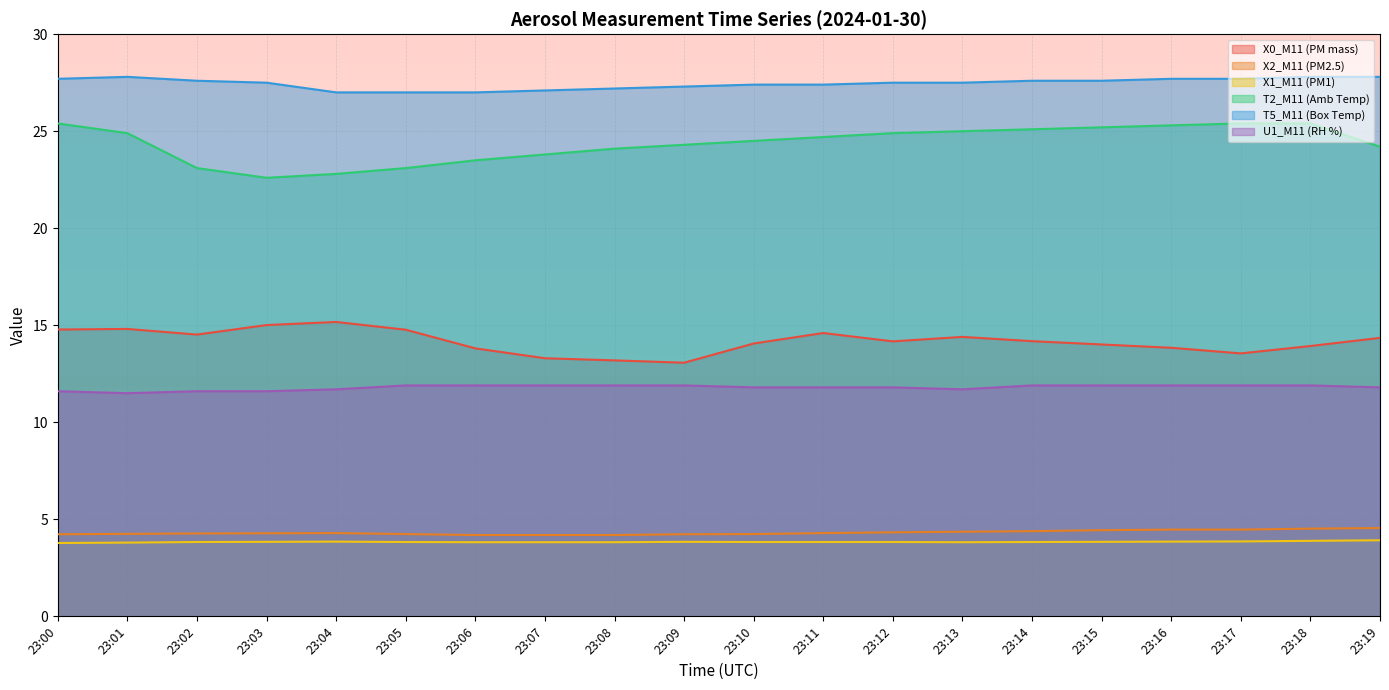

Reading left to right, list all the values displayed in this chart.

X0_M11 (PM mass): 14.8	14.8	14.5	15.0	15.2	14.8	13.8	13.3	13.2	13.1	14.1	14.6	14.2	14.4	14.2	14.0	13.8	13.6	13.9	14.3
X2_M11 (PM2.5): 4.2	4.2	4.3	4.3	4.3	4.2	4.2	4.2	4.2	4.2	4.2	4.3	4.3	4.4	4.4	4.4	4.5	4.5	4.5	4.5
X1_M11 (PM1): 3.8	3.8	3.8	3.8	3.9	3.8	3.8	3.8	3.8	3.8	3.8	3.8	3.8	3.8	3.8	3.8	3.9	3.9	3.9	3.9
T2_M11 (Amb Temp): 25.4	24.9	23.1	22.6	22.8	23.1	23.5	23.8	24.1	24.3	24.5	24.7	24.9	25.0	25.1	25.2	25.3	25.4	25.4	24.2
T5_M11 (Box Temp): 27.7	27.8	27.6	27.5	27.0	27.0	27.0	27.1	27.2	27.3	27.4	27.4	27.5	27.5	27.6	27.6	27.7	27.7	27.8	27.8
U1_M11 (RH %): 11.6	11.5	11.6	11.6	11.7	11.9	11.9	11.9	11.9	11.9	11.8	11.8	11.8	11.7	11.9	11.9	11.9	11.9	11.9	11.8